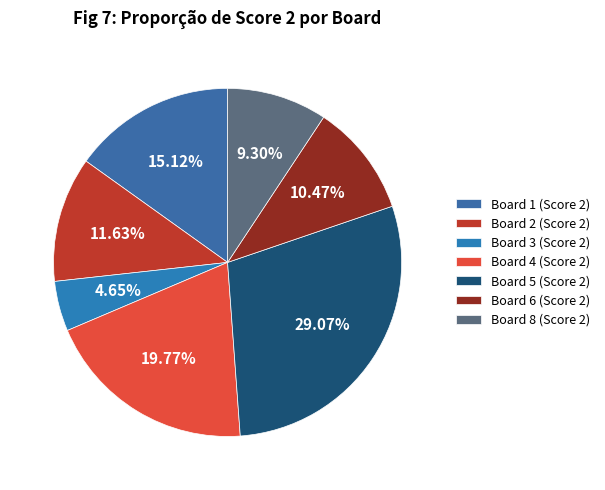

Which slice is the smallest?

Board 3 (Score 2)